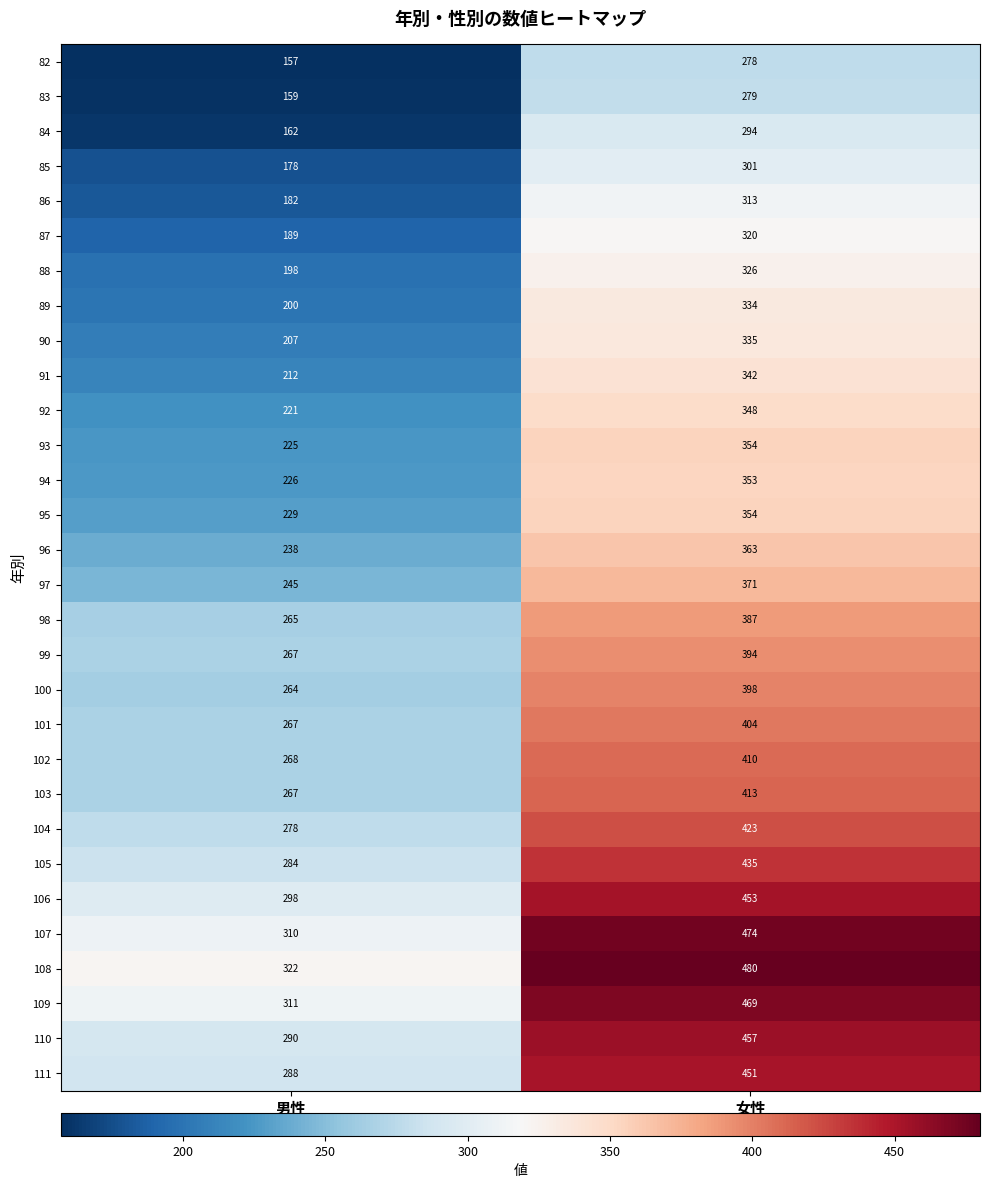

What is the difference between the maximum and minimum values in the 83 series?

120